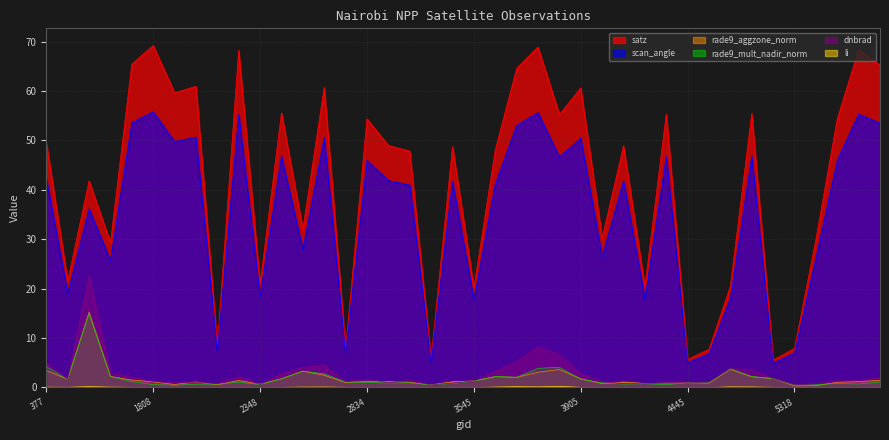

Reading left to right, extract all data points from this chart.

dnbrad: 377=4.9	413=1.7	1430=22.7	1511=2.9	1601=2.1	1808=1.2	1988=0.9	2051=1.1	2123=0.8	2249=2.2	2348=0.6	2510=2.8	2546=4.1	2690=4.5	2762=1.2	2834=1.7	2924=1.0	3005=1.4	3185=0.5	3500=0.9	3545=1.3	3599=3.3	3635=5.3	3662=8.2	3698=6.7	3905=2.8	4022=1.3	4157=0.8	4193=0.7	4373=1.0	4445=0.9	4661=1.1	4868=3.9	5039=3.6	5120=1.8	5318=0.5	5354=0.7	5390=1.3	5426=1.4	5444=2.0
satz: 377=49.6	413=21.6	1430=41.8	1511=29.3	1601=65.5	1808=69.2	1988=59.6	2051=61.0	2123=8.4	2249=68.2	2348=20.9	2510=55.6	2546=32.0	2690=60.8	2762=7.9	2834=54.4	2924=49.0	3005=47.8	3185=5.9	3500=48.7	3545=20.2	3599=48.1	3635=64.6	3662=68.9	3698=55.2	3905=60.6	4022=30.2	4157=48.9	4193=20.4	4373=55.4	4445=5.7	4661=7.7	4868=20.5	5039=55.5	5120=5.6	5318=7.9	5354=30.0	5390=54.4	5426=68.4	5444=65.2
scan_angle: 377=42.4	413=19.0	1430=36.2	1511=25.7	1601=53.6	1808=55.8	1988=49.8	2051=50.7	2123=7.4	2249=55.3	2348=18.4	2510=46.9	2546=28.0	2690=50.6	2762=7.0	2834=46.0	2924=41.9	3005=41.0	3185=5.2	3500=41.7	3545=17.8	3599=41.2	3635=53.1	3662=55.6	3698=46.6	3905=50.5	4022=26.5	4157=41.8	4193=18.0	4373=46.7	4445=5.0	4661=6.8	4868=18.1	5039=46.8	5120=4.9	5318=7.0	5354=26.2	5390=46.0	5426=55.3	5444=53.5
rade9_aggzone_norm: 377=3.5	413=1.7	1430=15.2	1511=2.2	1601=1.5	1808=1.1	1988=0.6	2051=1.1	2123=0.6	2249=1.4	2348=0.7	2510=1.8	2546=3.3	2690=2.5	2762=1.0	2834=1.2	2924=1.2	3005=1.1	3185=0.5	3500=1.2	3545=1.3	3599=2.2	3635=2.1	3662=3.1	3698=3.6	3905=1.8	4022=0.8	4157=1.1	4193=0.8	4373=0.9	4445=0.9	4661=0.9	4868=3.7	5039=2.2	5120=1.8	5318=0.3	5354=0.4	5390=1.1	5426=1.2	5444=1.5
rade9_mult_nadir_norm: 377=4.2	413=1.6	1430=14.9	1511=2.2	1601=1.2	1808=0.6	1988=0.5	2051=0.7	2123=0.7	2249=1.1	2348=0.6	2510=1.7	2546=3.3	2690=2.8	2762=1.1	2834=1.1	2924=0.9	3005=1.0	3185=0.5	3500=0.8	3545=1.3	3599=2.2	3635=2.1	3662=3.9	3698=4.1	3905=1.7	4022=0.9	4157=0.7	4193=0.7	4373=0.6	4445=0.9	4661=1.0	4868=3.8	5039=2.2	5120=1.8	5318=0.5	5354=0.6	5390=0.8	5426=0.7	5444=1.1
li: 377=0.1	413=0.0	1430=0.2	1511=0.1	1601=0.0	1808=0.0	1988=0.0	2051=0.0	2123=0.0	2249=0.0	2348=0.0	2510=0.0	2546=0.1	2690=0.1	2762=0.0	2834=0.0	2924=0.0	3005=0.0	3185=0.0	3500=0.0	3545=0.0	3599=0.1	3635=0.2	3662=0.1	3698=0.2	3905=0.0	4022=0.0	4157=0.0	4193=0.0	4373=0.0	4445=0.0	4661=0.0	4868=0.1	5039=0.1	5120=0.0	5318=0.0	5354=0.0	5390=0.0	5426=0.0	5444=0.0